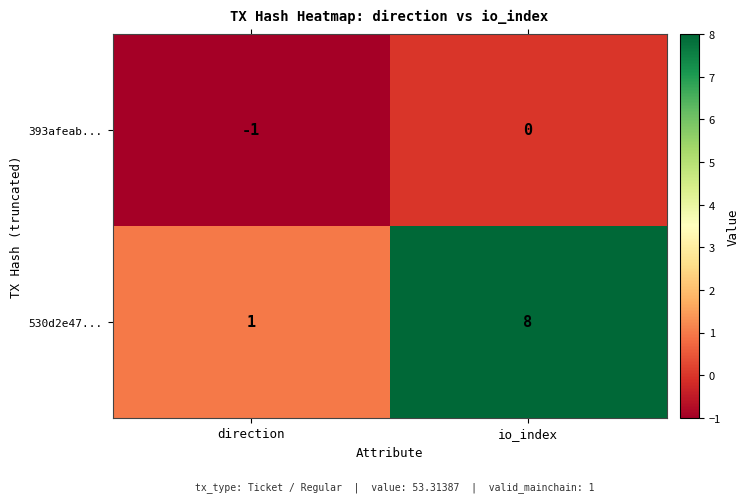

The 530d2e47... series shows 11 at io_index. True or false?

False